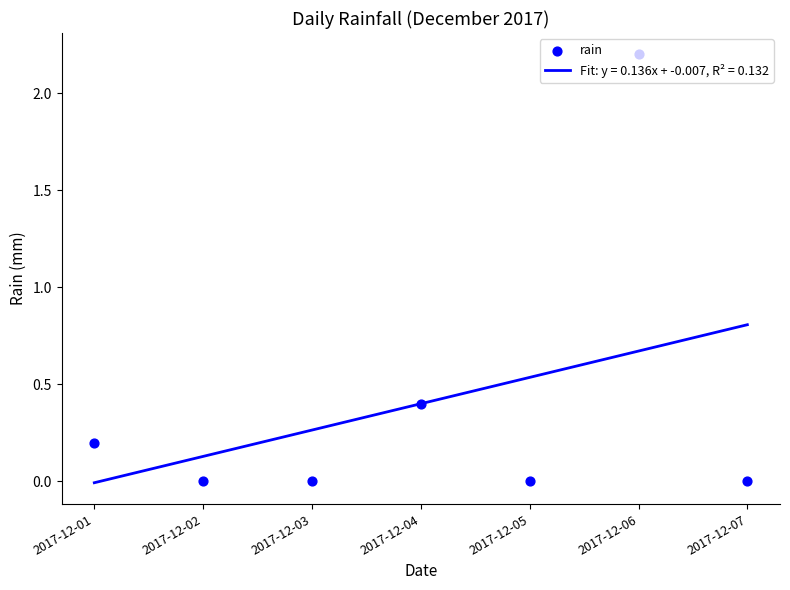

Which has a higher value, 2017-12-04 or 2017-12-06?

2017-12-06